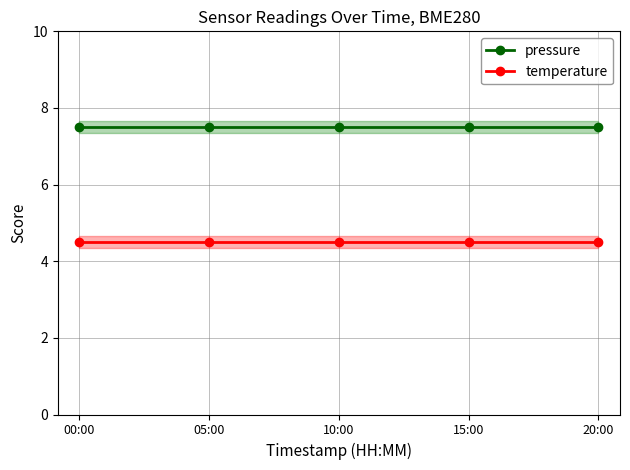

At 15:00, list the series in order from smallest to largest.

temperature, pressure